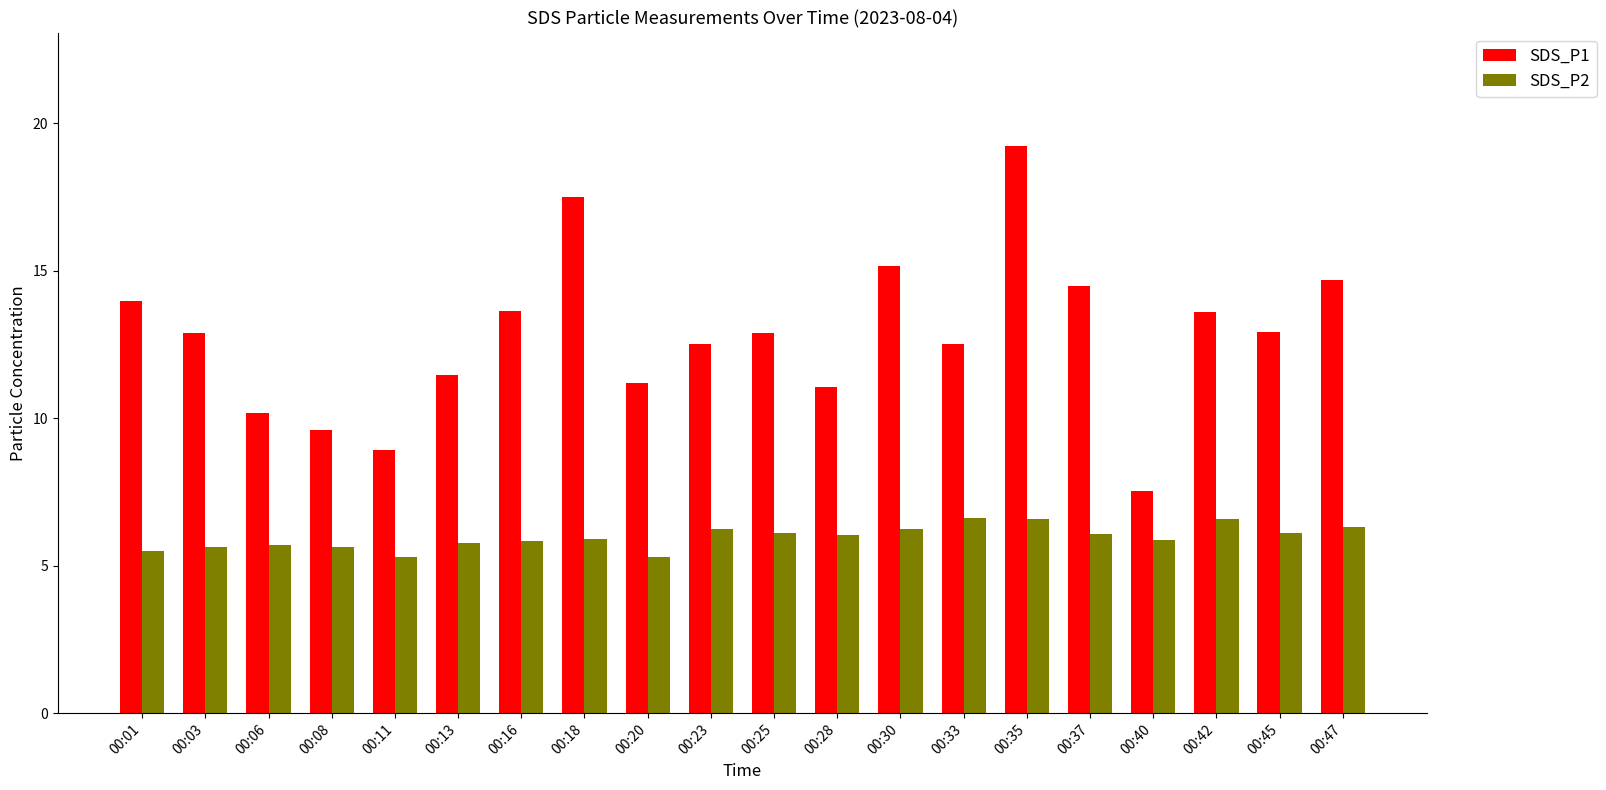

Which series has the widest spread of values?

SDS_P1